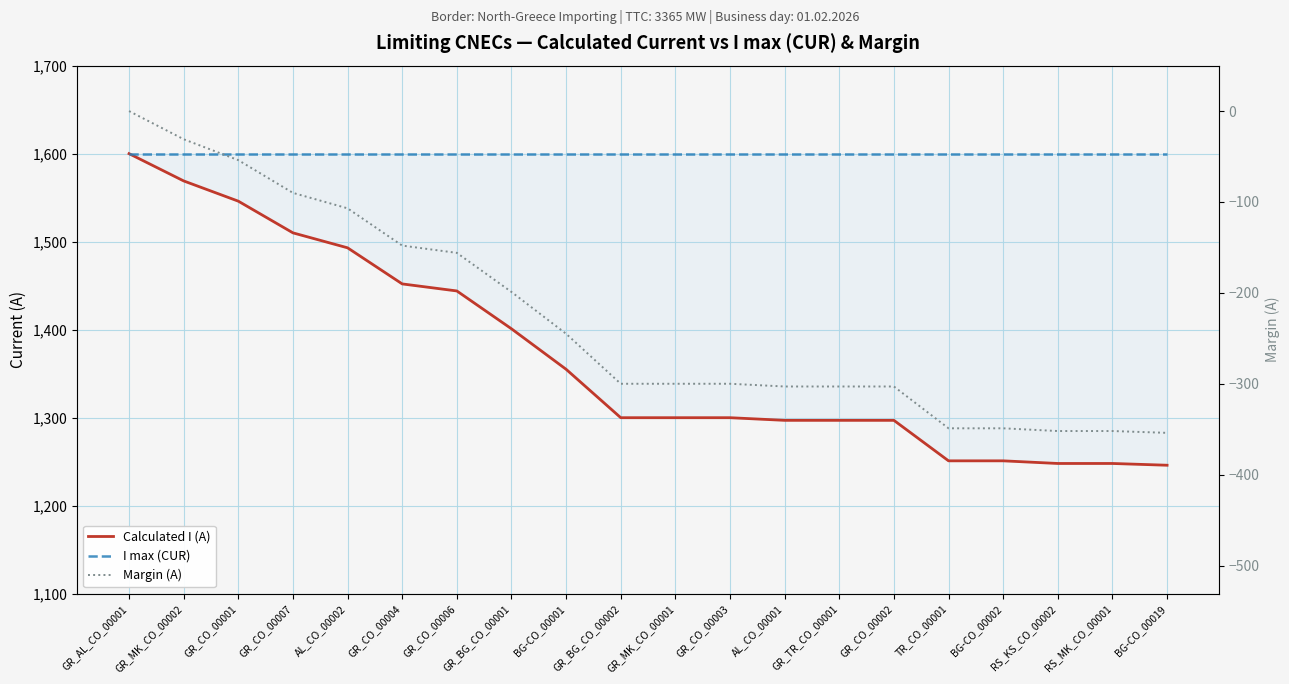

How many values in the Margin (A) series are below -300?

8